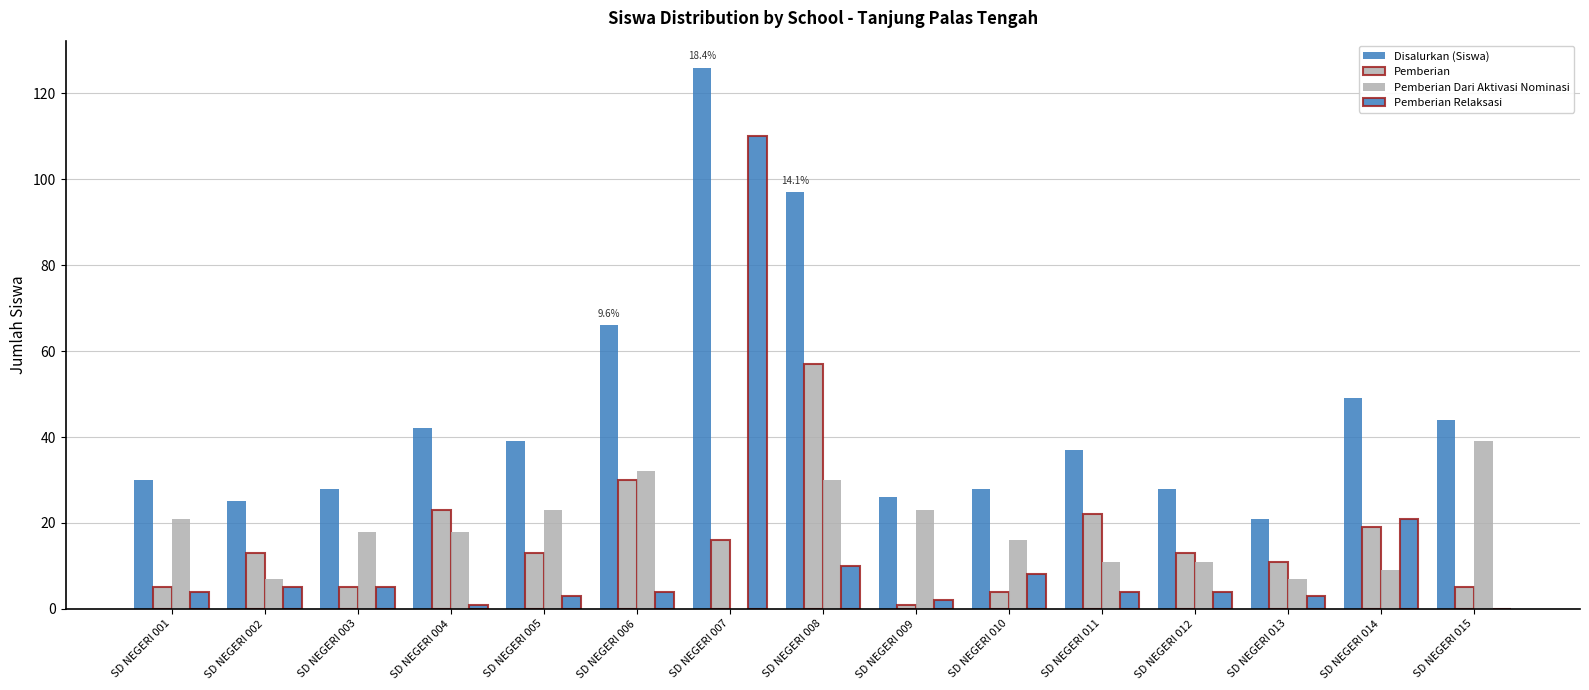

What is the minimum value for Disalurkan (Siswa)?

21